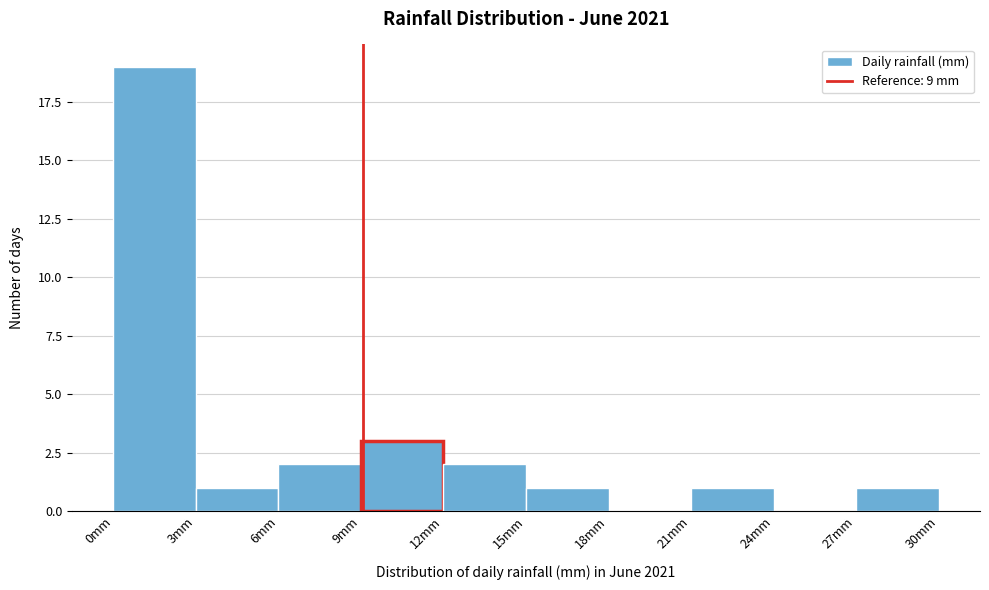

What is the height of the bar covering 6 to 9 on the x-axis? Neither the bar edges nor the heights are printed on the chart, so give them approximately, as read against the axes.

2